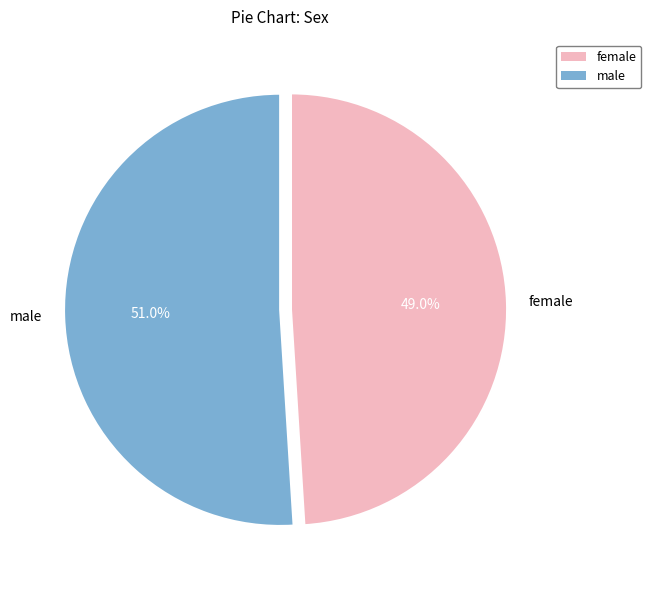

To the nearest percent, what is the difference between the largest and smallest slice percentages?

2%